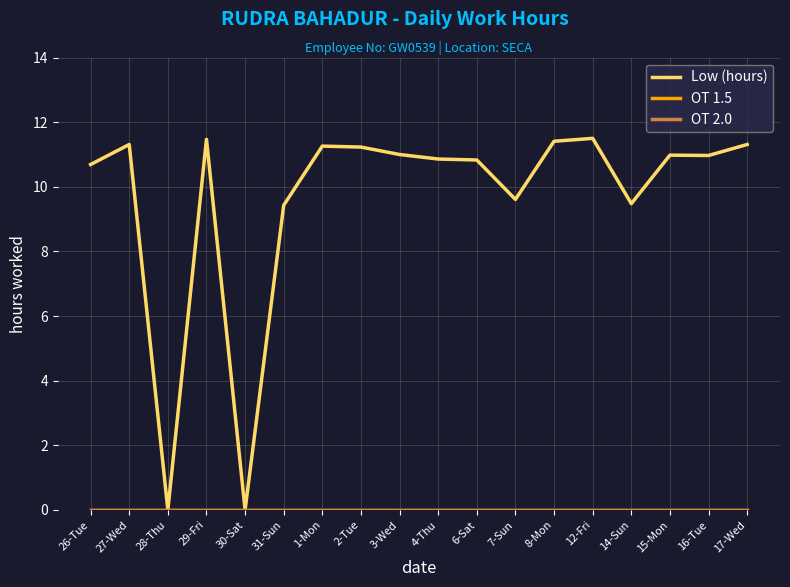

Where is OT 1.5 nearest to the value 0?

26-Tue